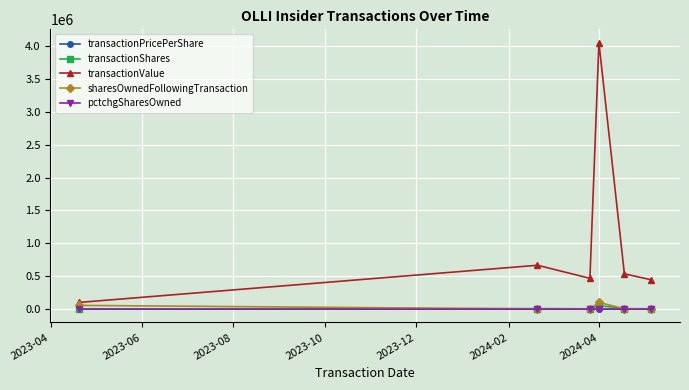

In transactionValue, how many points are higher than both neighbors (excluding endpoints)?

2